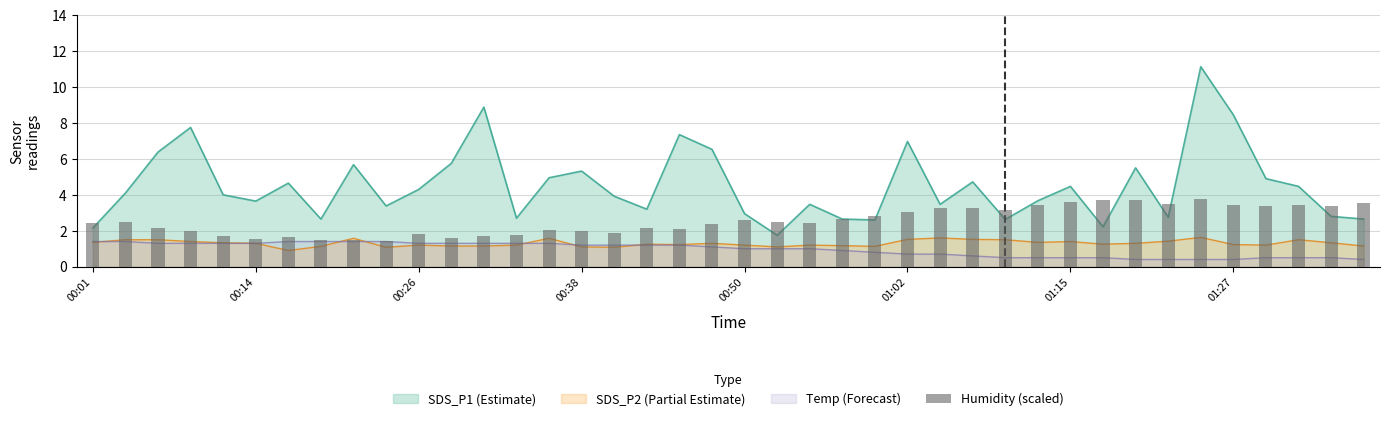

True or false: the data shows 2.5 at 21.

True